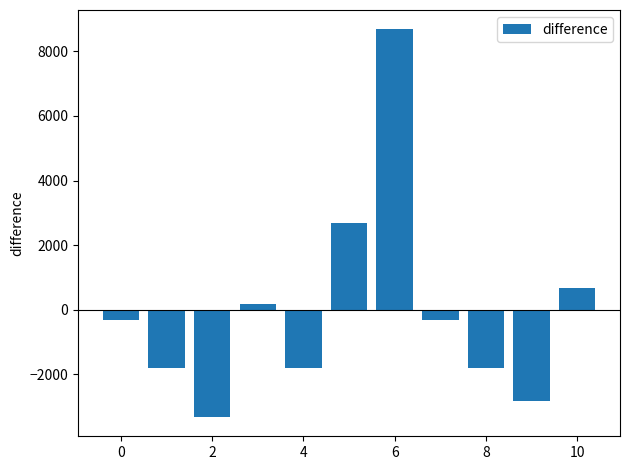

What is the maximum value shown in the chart?

8681.8